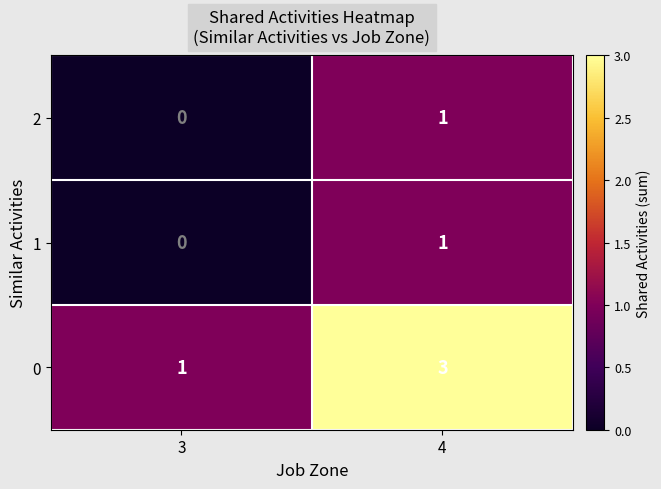

Which category has the lowest value across all series?

3